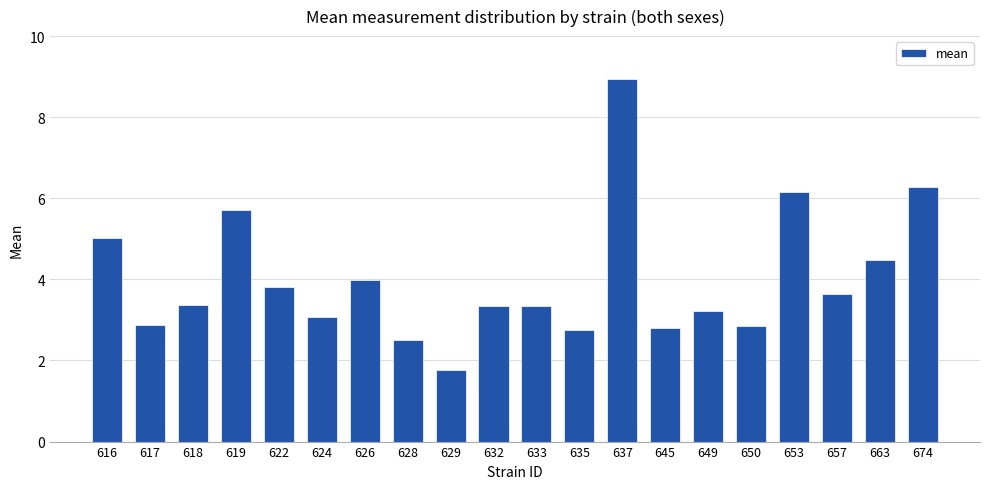

What is the change in value from 626 to 674?

+2.3